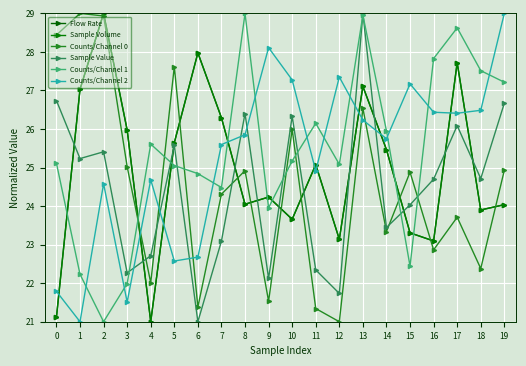

How many data points in Counts/Channel 0 are less than 24?

9